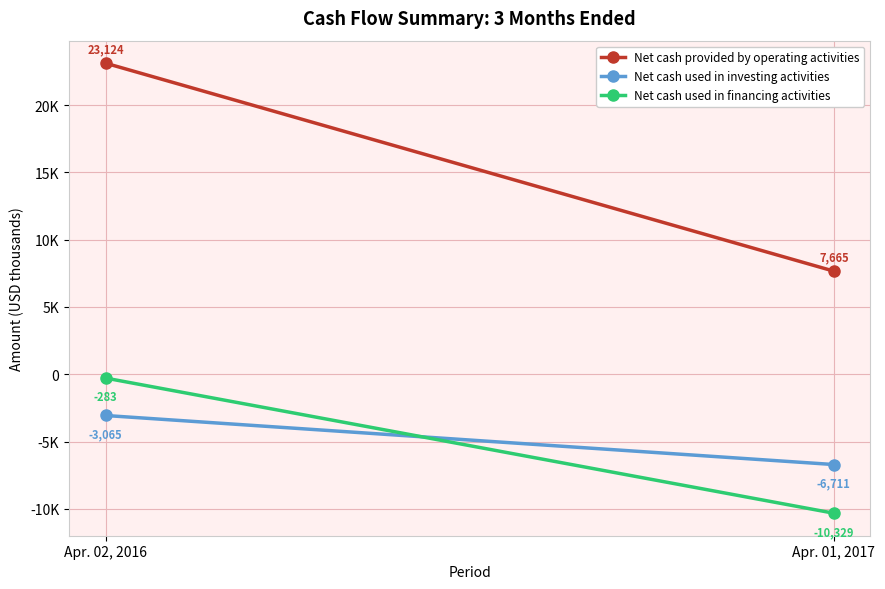

What is the maximum value for Net cash used in investing activities?

-3065